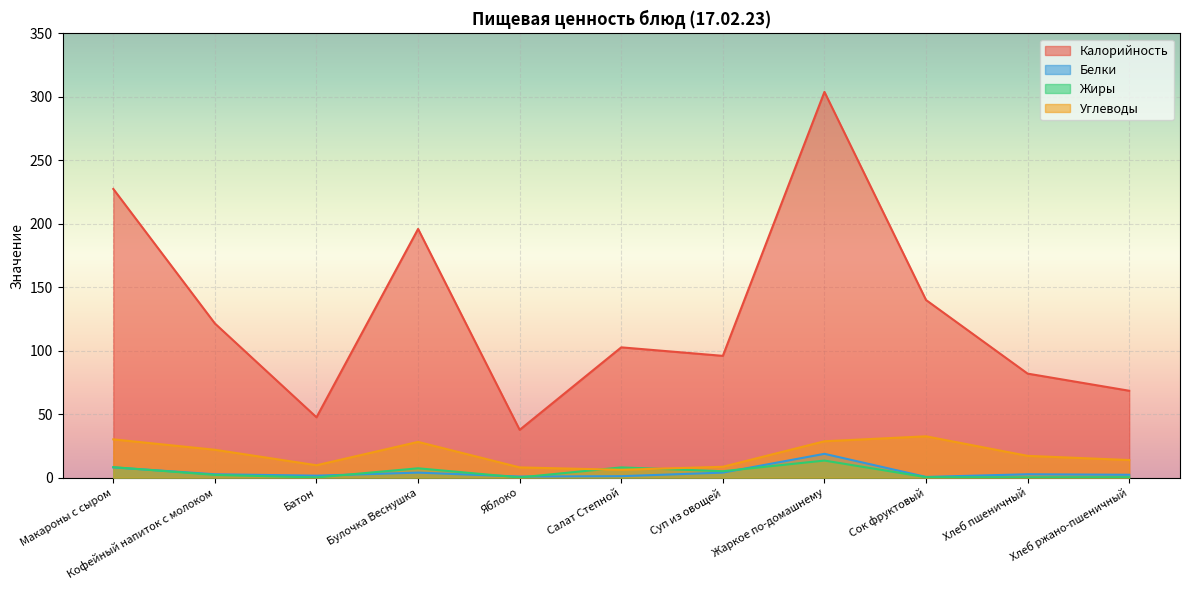

What is the total value across all series at Салат Степной?

118.2